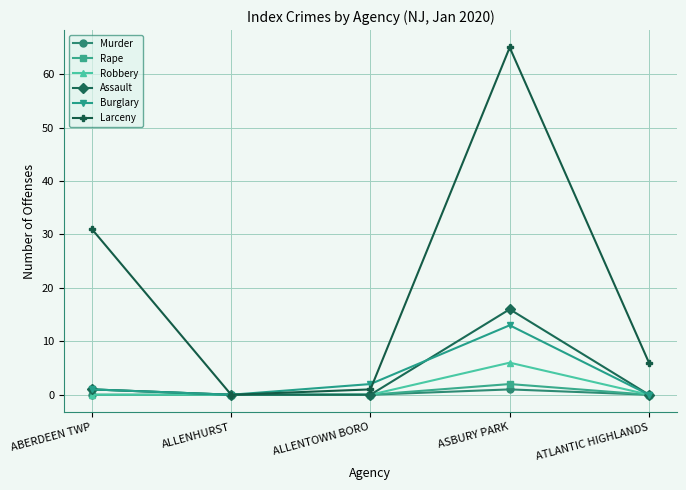

How many lines are shown in the chart?

6